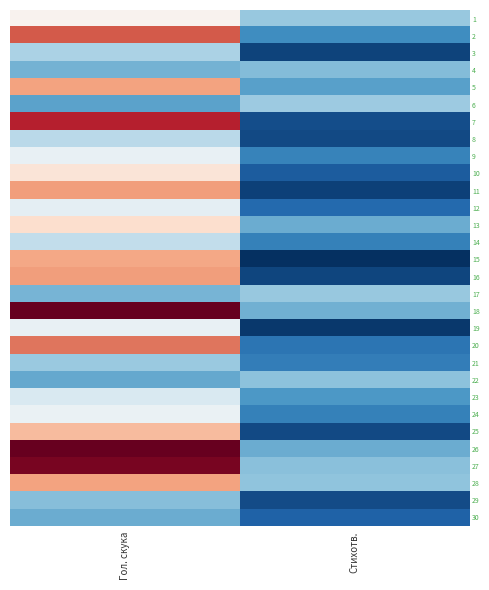

Reading left to right, what are all the values shown in this chart?

1: Гол. скука=255.4	Стихотв.=179.9
2: Гол. скука=359.7	Стихотв.=136.2
3: Гол. скука=191.6	Стихотв.=81.3
4: Гол. скука=163.0	Стихотв.=169.4
5: Гол. скука=321.5	Стихотв.=149.8
6: Гол. скука=152.0	Стихотв.=182.3
7: Гол. скука=389.1	Стихотв.=88.3
8: Гол. скука=199.1	Стихотв.=84.7
9: Гол. скука=234.8	Стихотв.=127.1
10: Гол. скука=272.1	Стихотв.=98.1
11: Гол. скука=324.7	Стихотв.=79.3
12: Гол. скука=231.3	Стихотв.=107.4
13: Гол. скука=279.2	Стихотв.=159.4
14: Гол. скука=204.3	Стихотв.=125.8
15: Гол. скука=319.0	Стихотв.=67.8
16: Гол. скука=323.4	Стихотв.=83.1
17: Гол. скука=165.0	Стихотв.=179.7
18: Гол. скука=428.0	Стихотв.=162.2
19: Гол. скука=234.9	Стихотв.=74.1
20: Гол. скука=345.8	Стихотв.=116.6
21: Гол. скука=181.6	Стихотв.=123.4
22: Гол. скука=156.0	Стихотв.=174.8
23: Гол. скука=221.6	Стихотв.=144.2
24: Гол. скука=237.0	Стихотв.=126.5
25: Гол. скука=305.6	Стихотв.=84.9
26: Гол. скука=429.1	Стихотв.=158.1
27: Гол. скука=420.3	Стихотв.=173.0
28: Гол. скука=320.6	Стихотв.=176.3
29: Гол. скука=171.8	Стихотв.=86.3
30: Гол. скука=159.2	Стихотв.=102.3